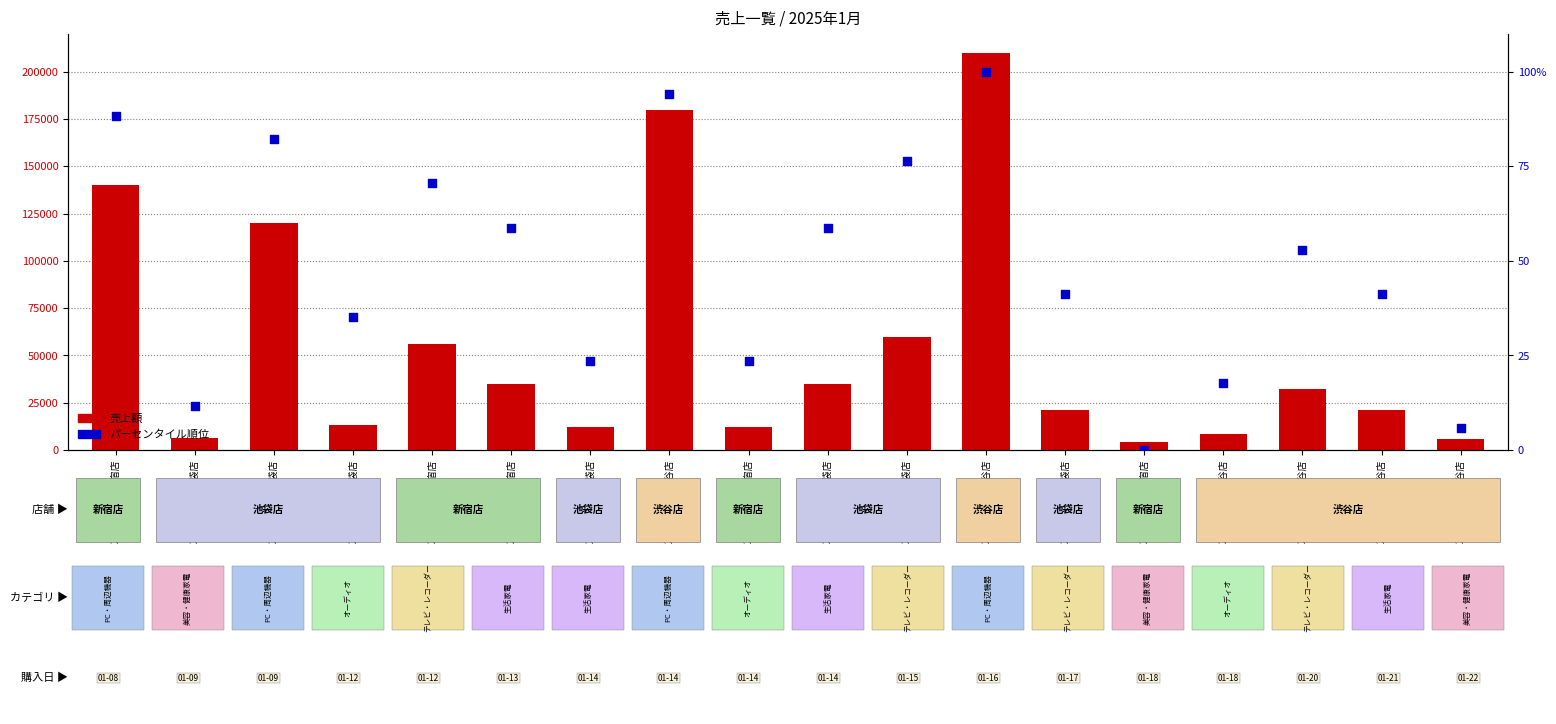

Which series reaches the minimum Y coordinate?

パーセンタイル順位